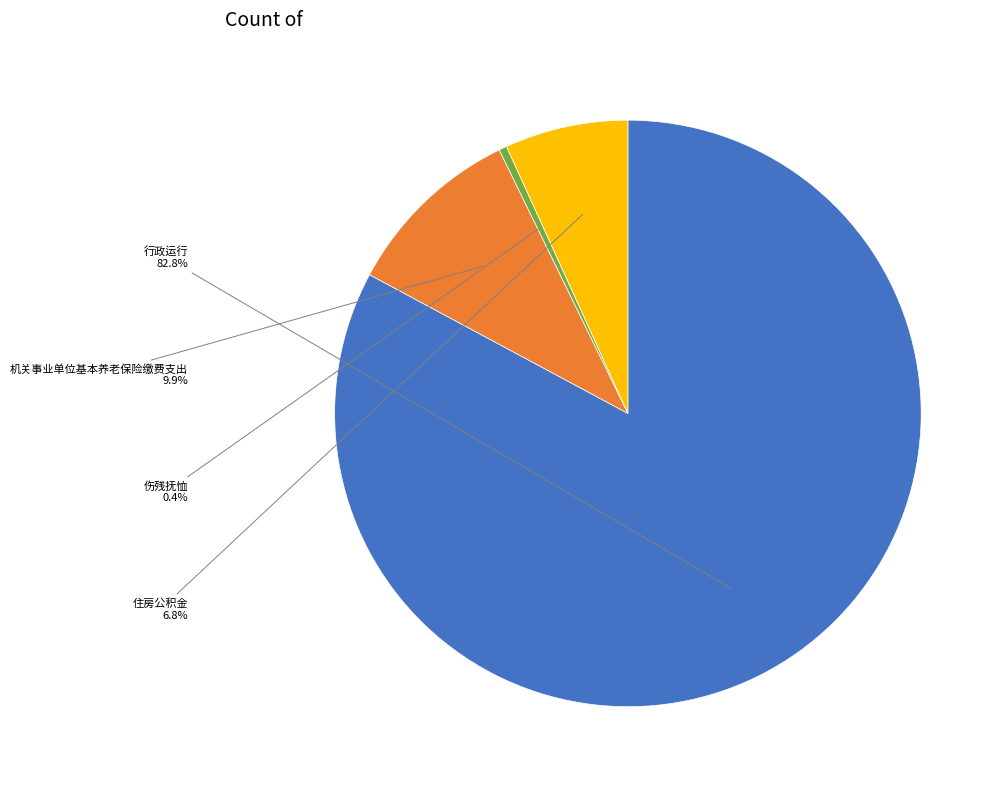

Is there a majority slice in this chart?

Yes